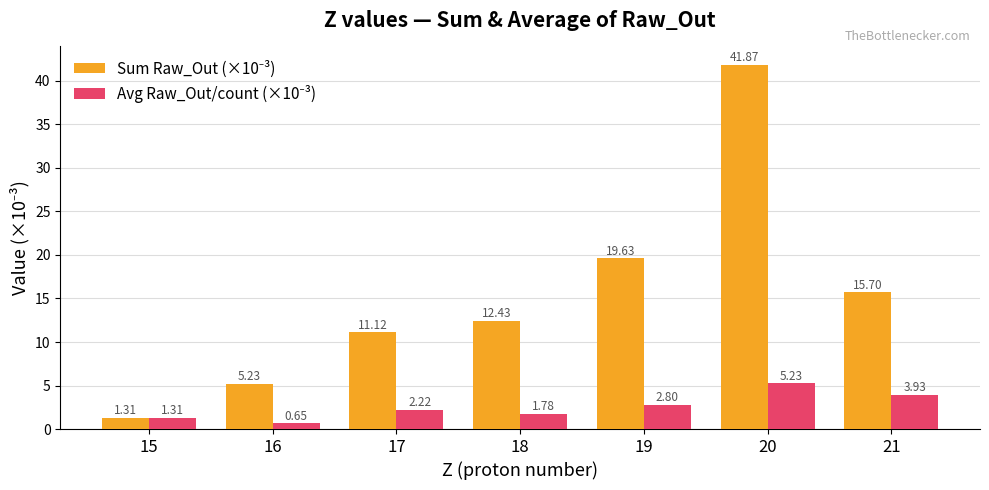

At how many categories does at least one series exceed 41?

1